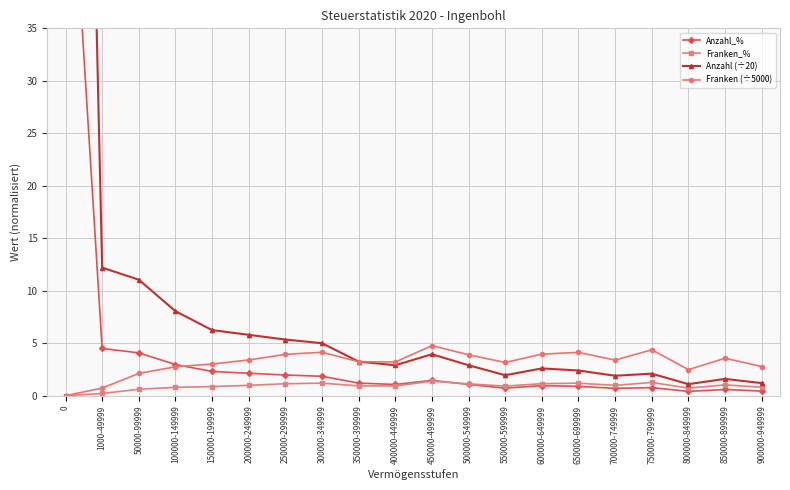

At which label is Anzahl_% closest to 30?

1000-49999